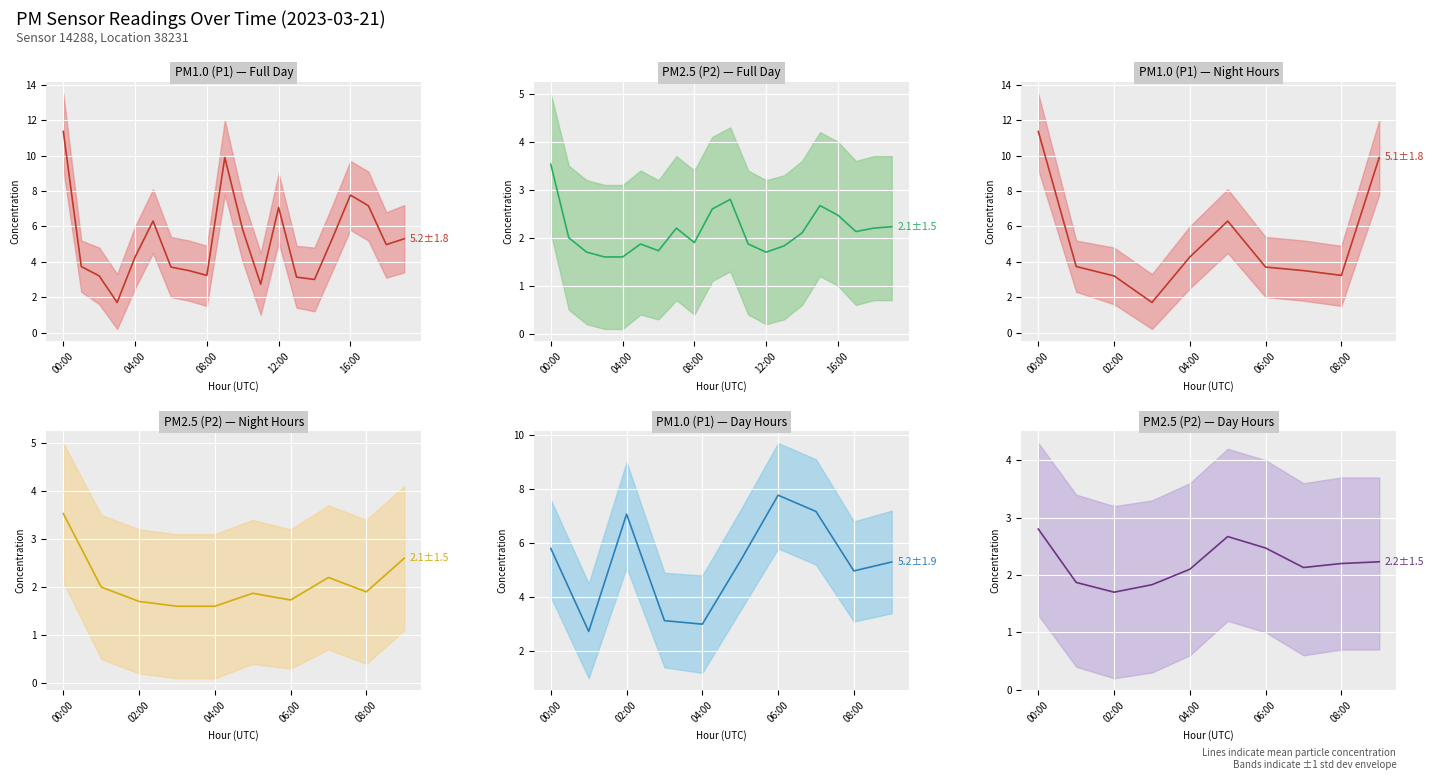

Where does the P1 series first go above 4?

00:00